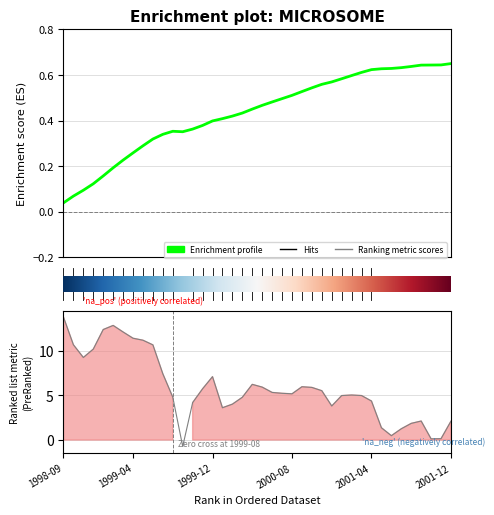

How many lines are shown in the chart?

1